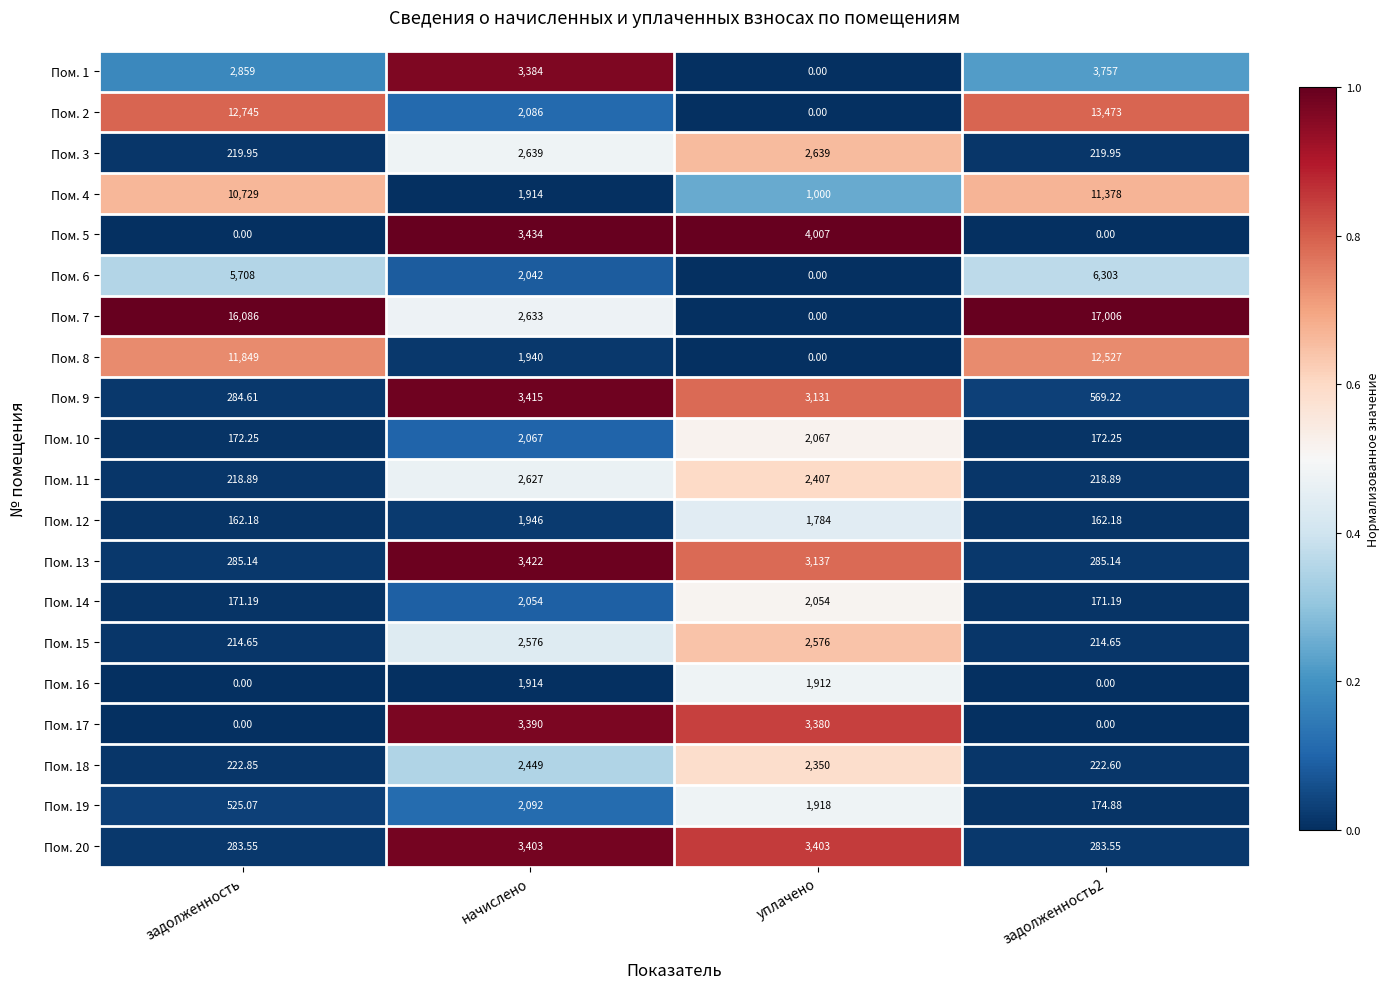

At which category is the sum across all series the highest?

задолженность2